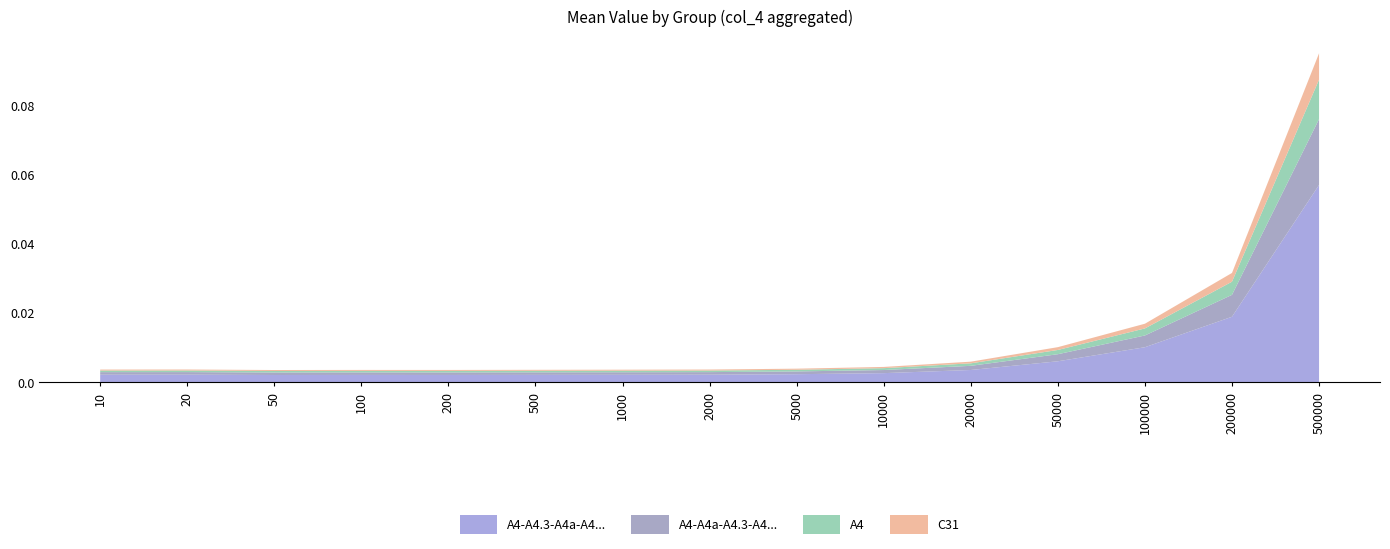

Reading right to left, what are all the values shown in this chart?

500000=0.1	200000=0.0	100000=0.0	50000=0.0	20000=0.0	10000=0.0	5000=0.0	2000=0.0	1000=0.0	500=0.0	200=0.0	100=0.0	50=0.0	20=0.0	10=0.0